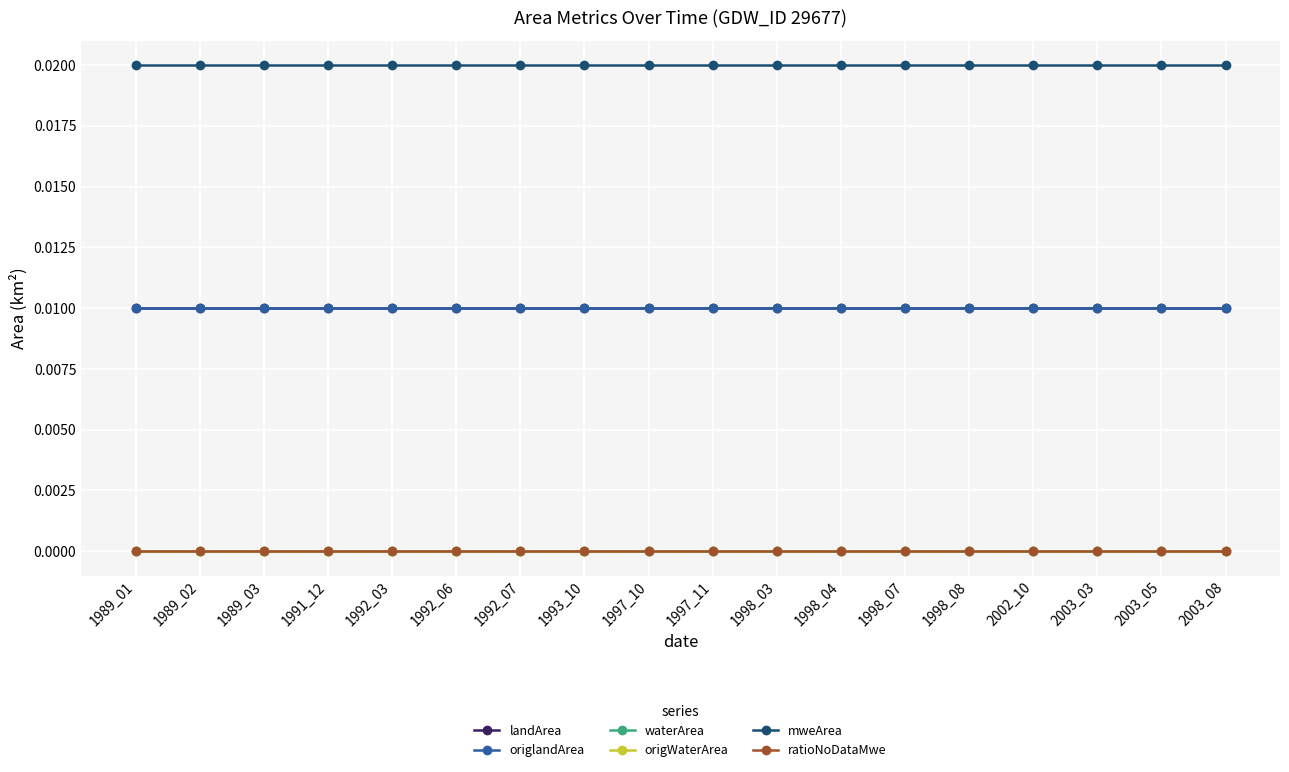

True or false: mweArea has a value of 0.0 at 1998_08.

True